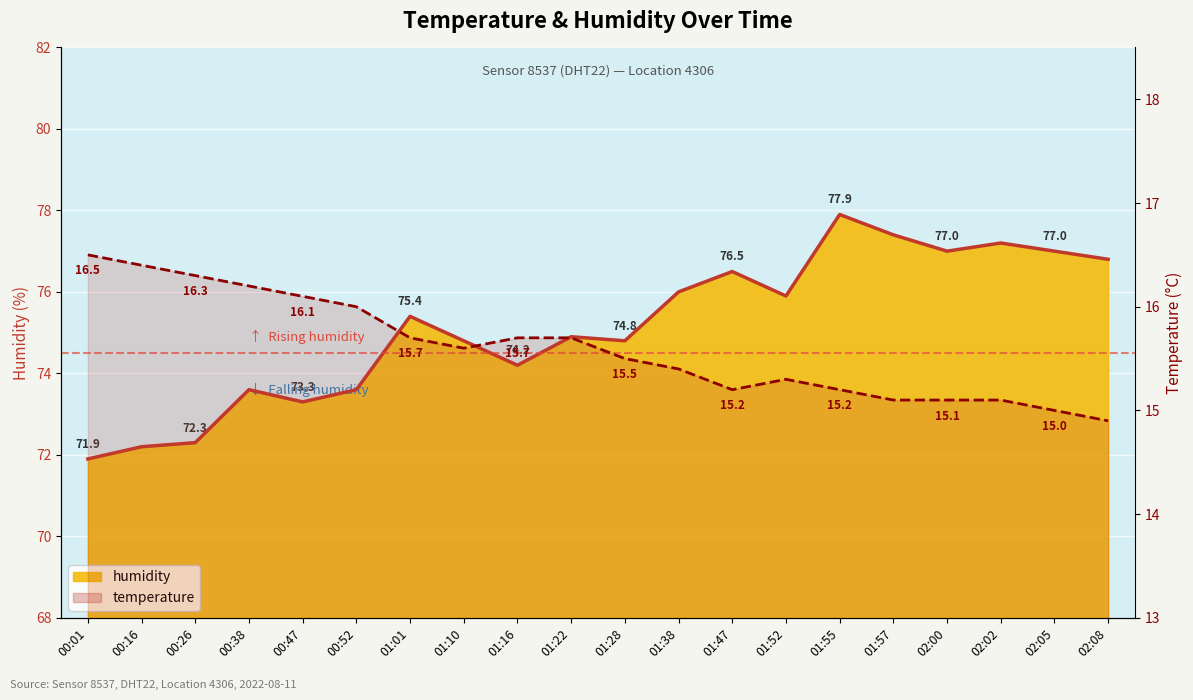

List the series in order of their overall mean, lowest first.

temperature, humidity